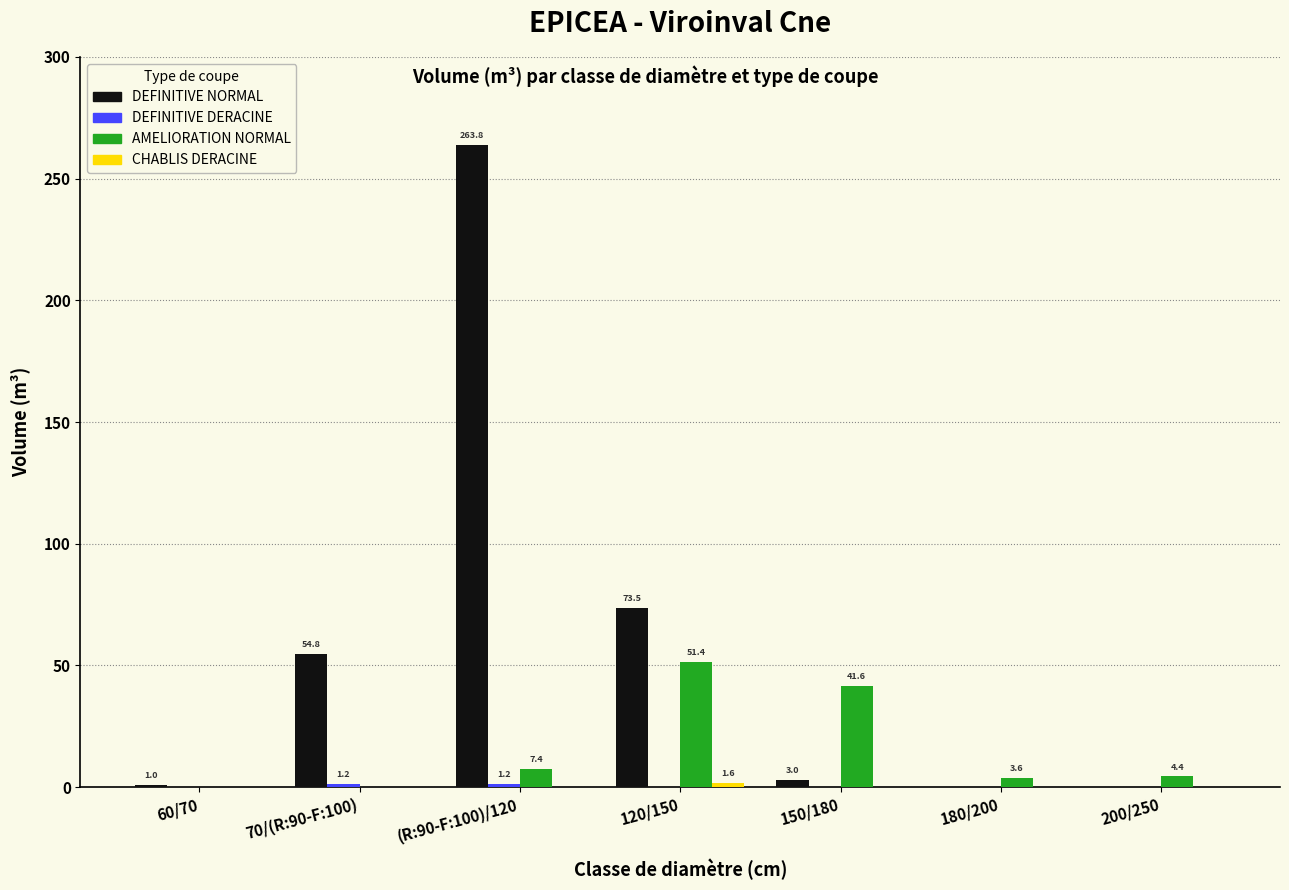

What is the spread (max minus min) of values at 120/150?

73.5